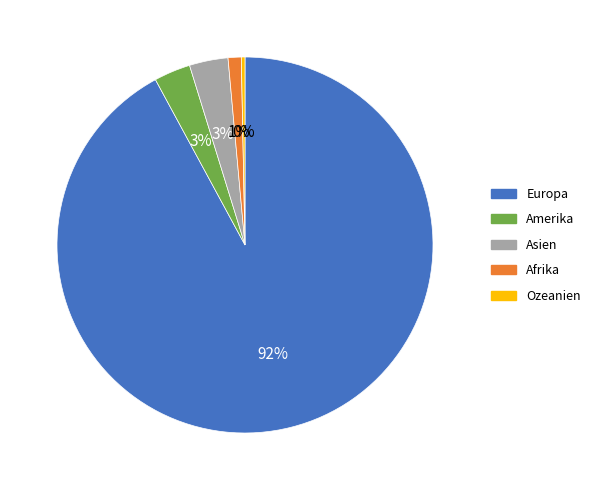

Which category accounts for the majority?

Europa